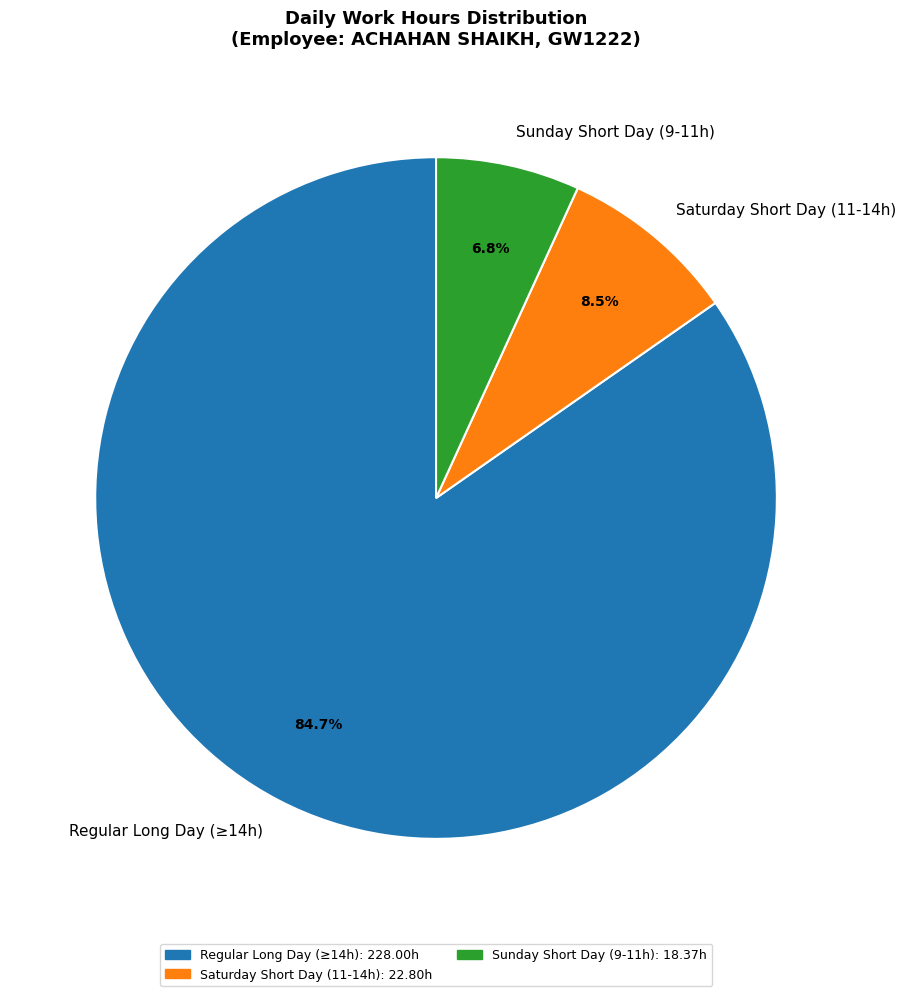

What is the smallest slice in the pie chart?

Sunday Short Day (9-11h)